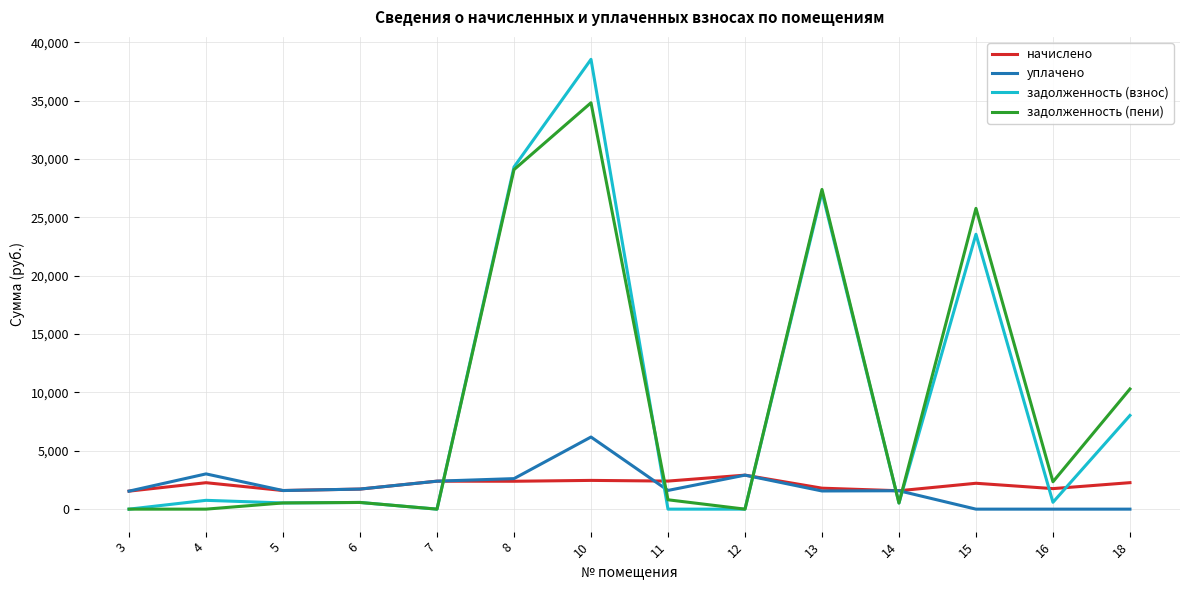

At which label does задолженность (пени) reach its peak?

10